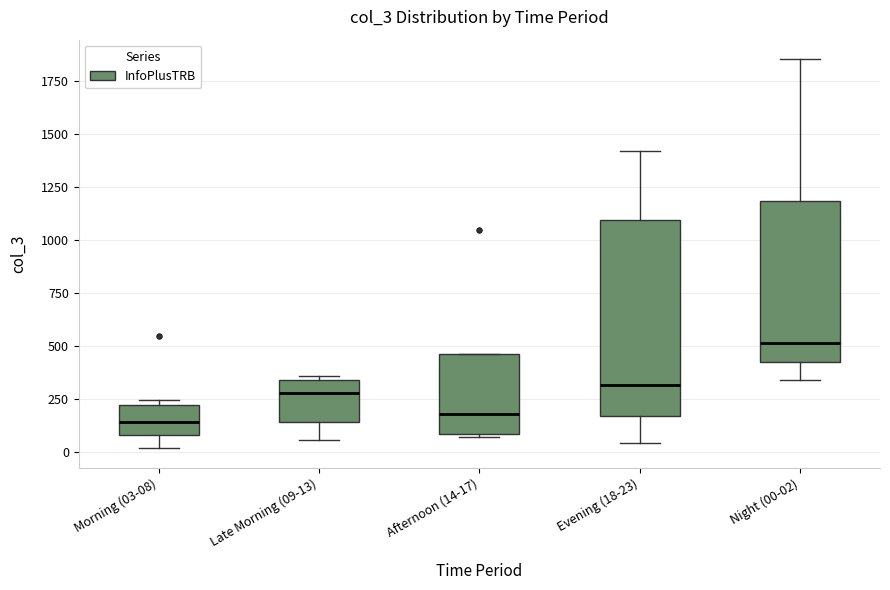

Where is the lower edge of the box for Afternoon (14-17) on the y-axis? The values are not printed on the chart, so give them approximately, as read against the axis.

100